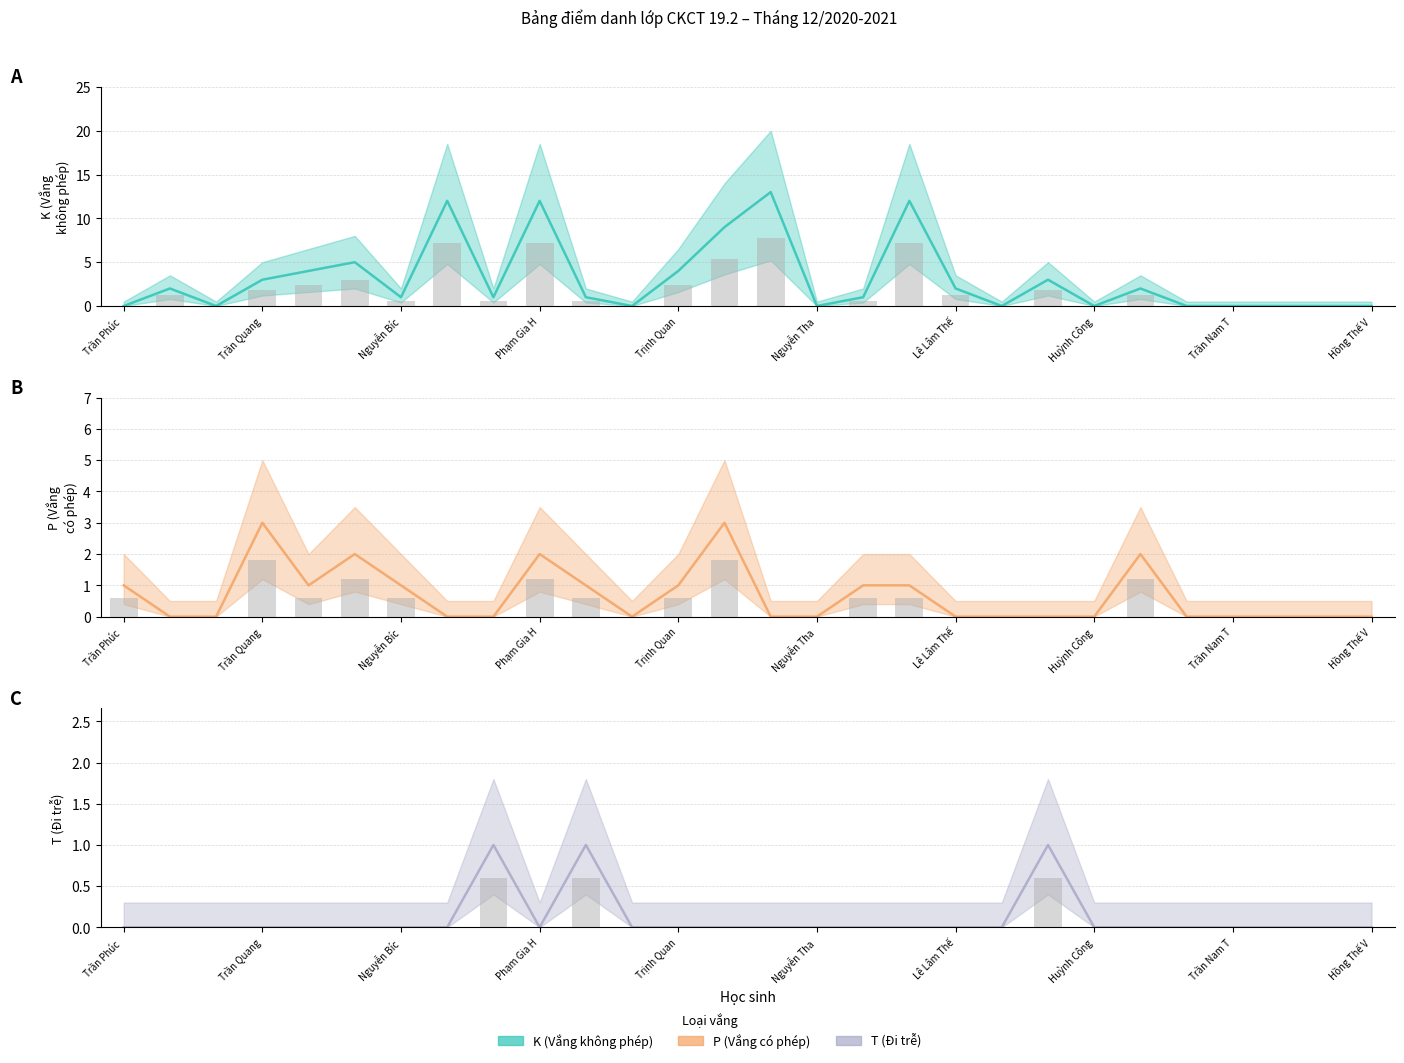

How many data points does each series have?

28